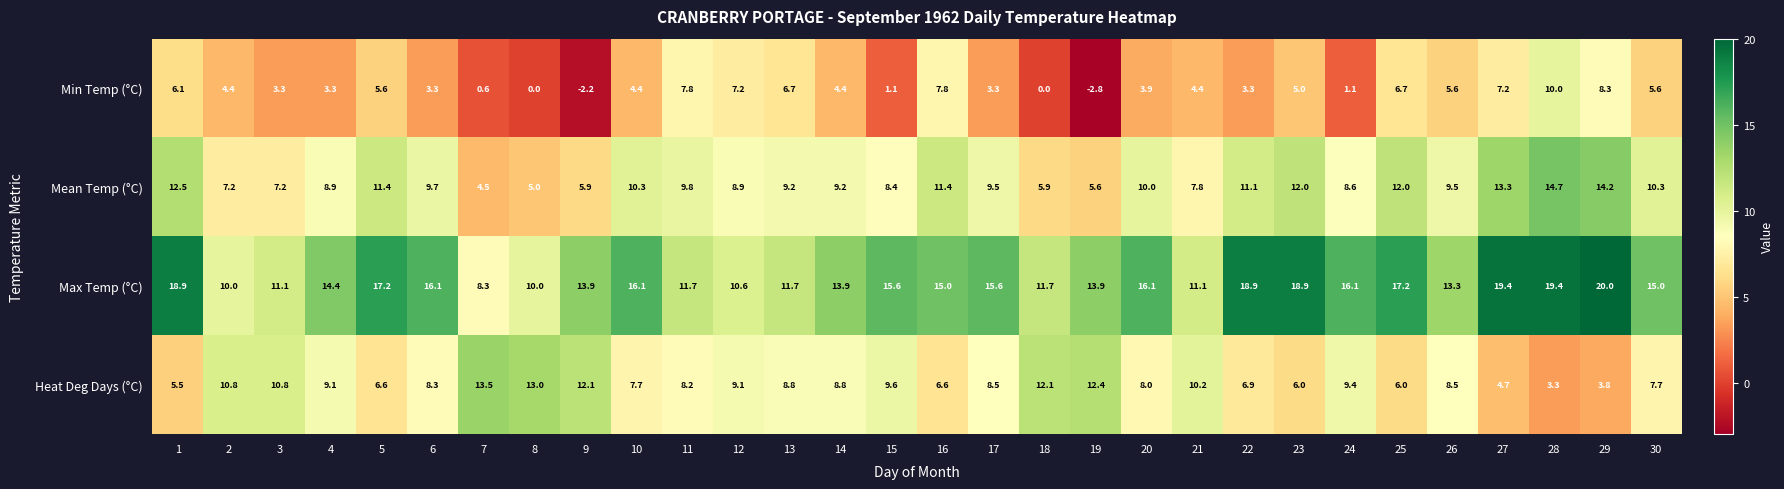

What is the total value across all series at 3?

32.4